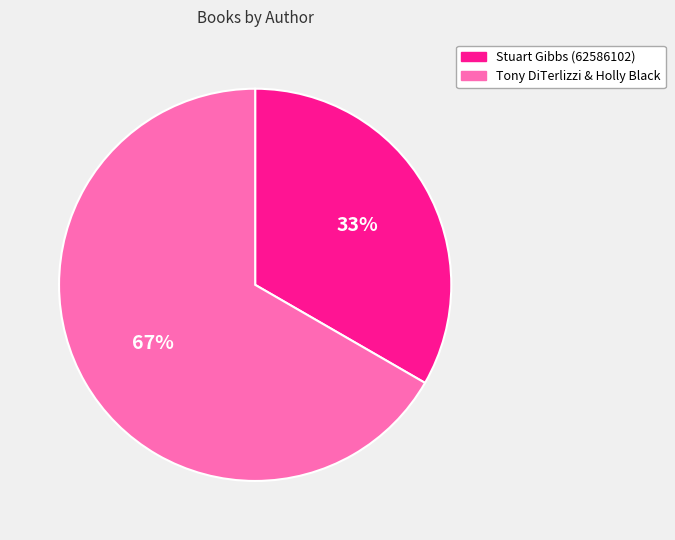

To the nearest percent, what portion does Stuart Gibbs represent?

33%